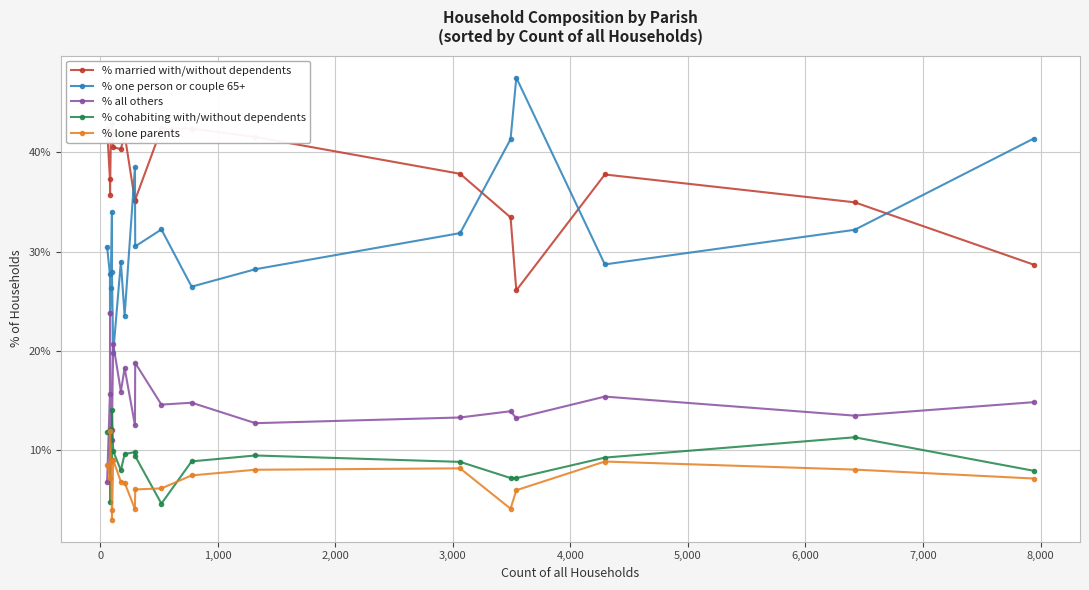

Count the number of data series in this chart.

5